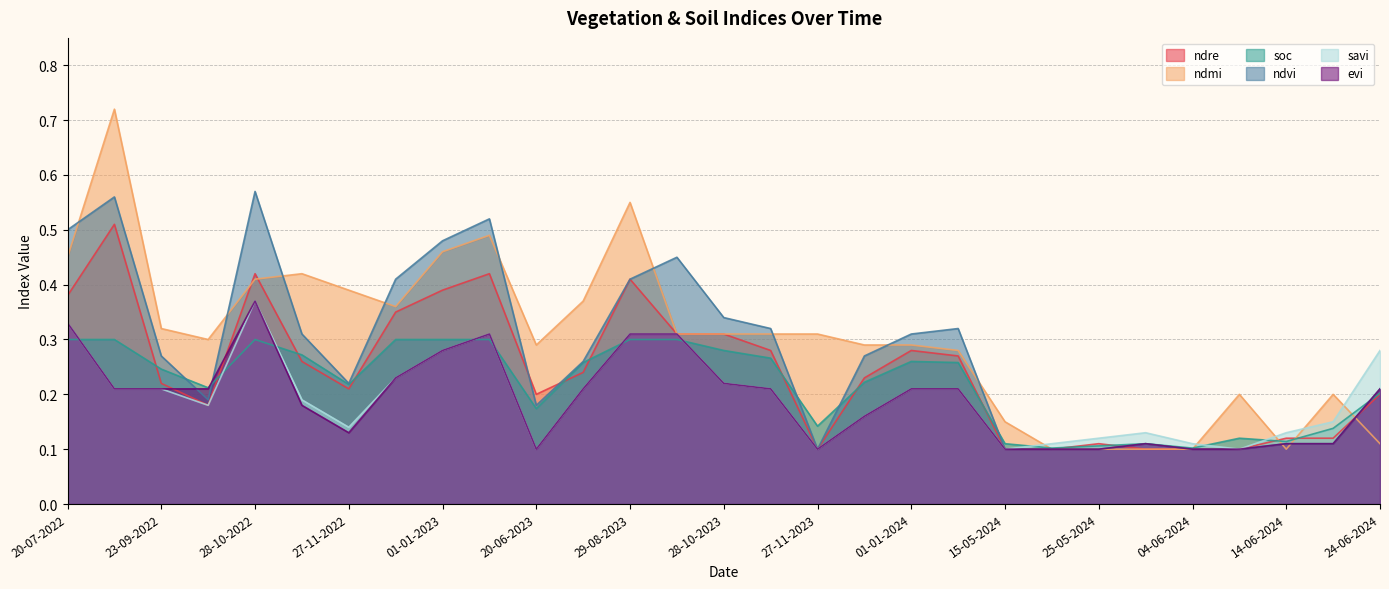

How many interior local peaks does the evi series have?

3